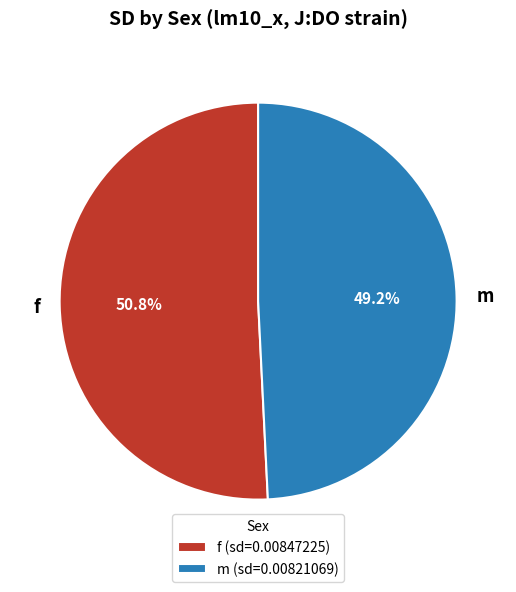

What is the majority slice?

f